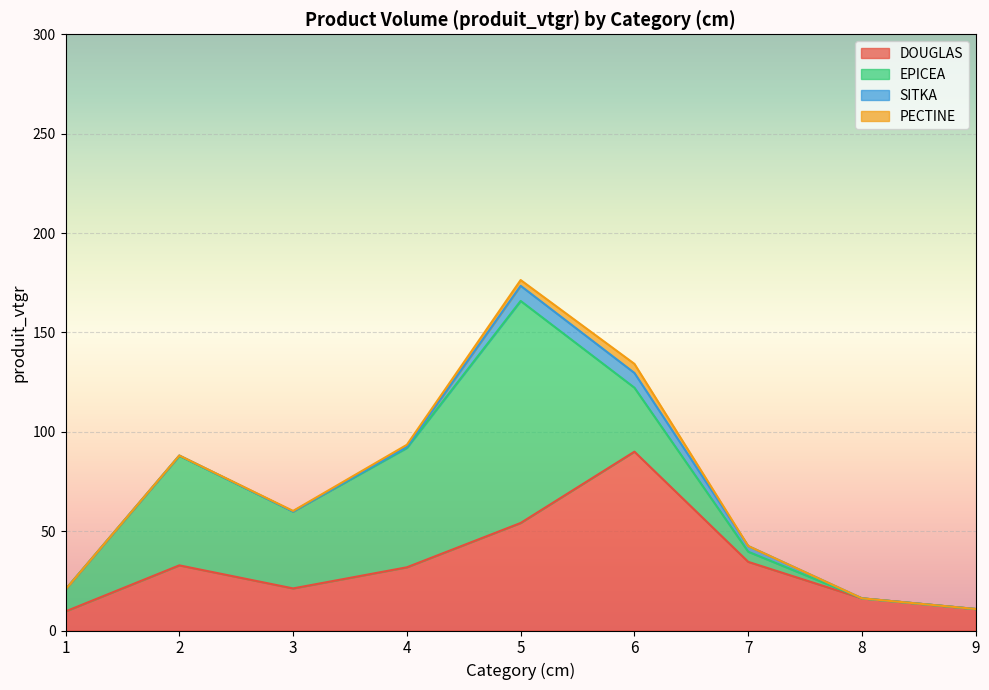

Where is the first local maximum for PECTINE?

6